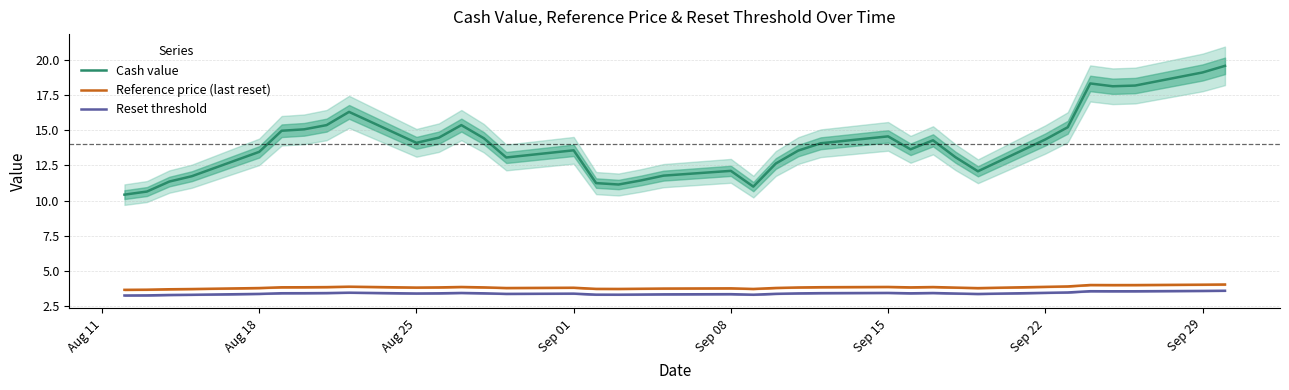

What is the highest value of the Cash value series?

19.6